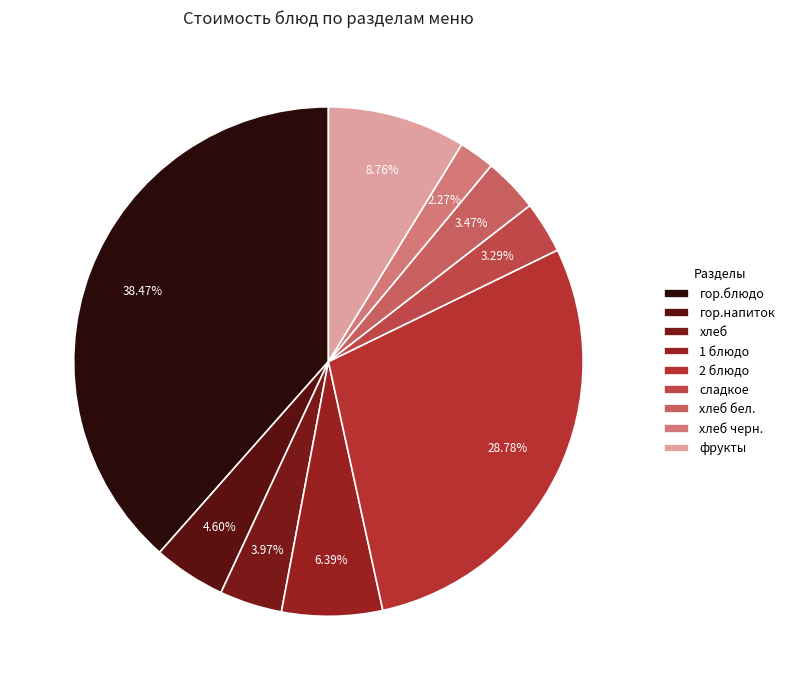

Combined, do 2 блюдо and фрукты account for over 50%?

No